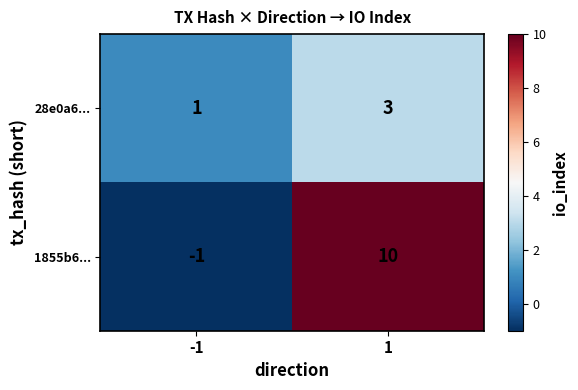

Which series changed the most between -1 and 1?

1855b6...